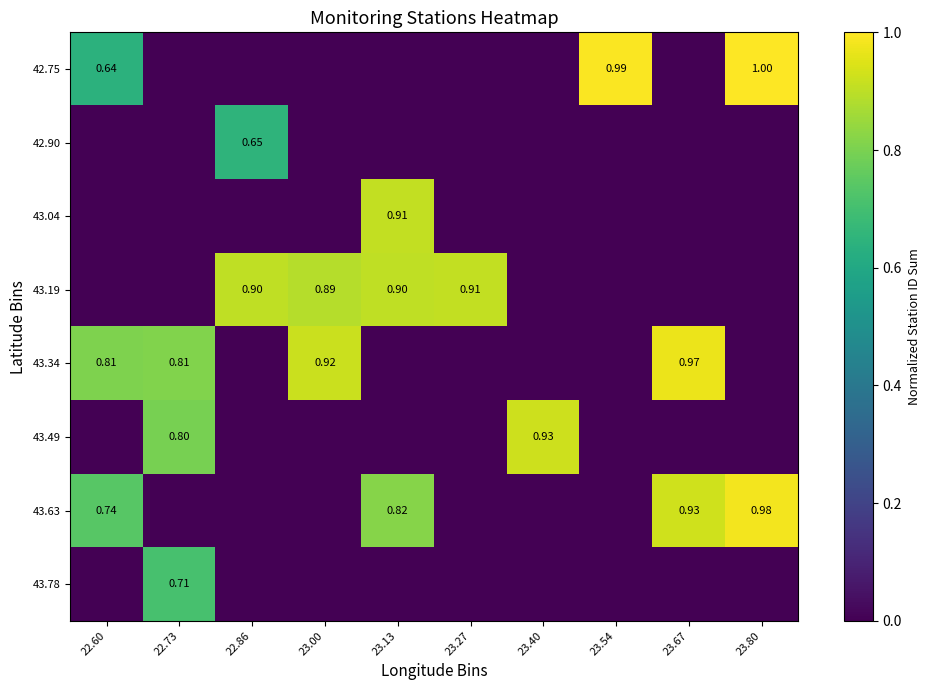

Rank the series by their maximum value, from highest to lowest.

42.75, 43.63, 43.34, 43.49, 43.19, 43.04, 43.78, 42.90